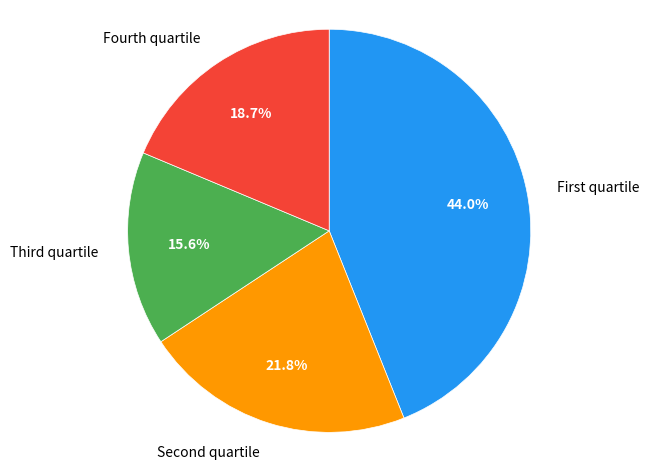

Is there any slice that represents more than half of the pie?

No